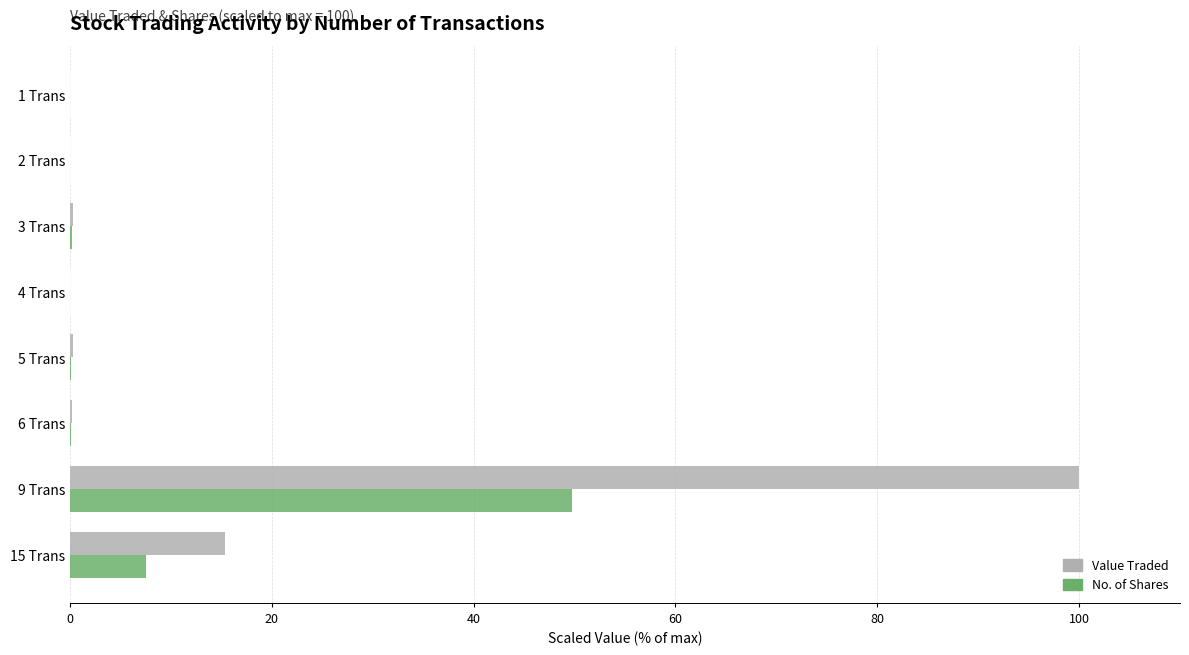

What is the greatest value displayed?

100.0